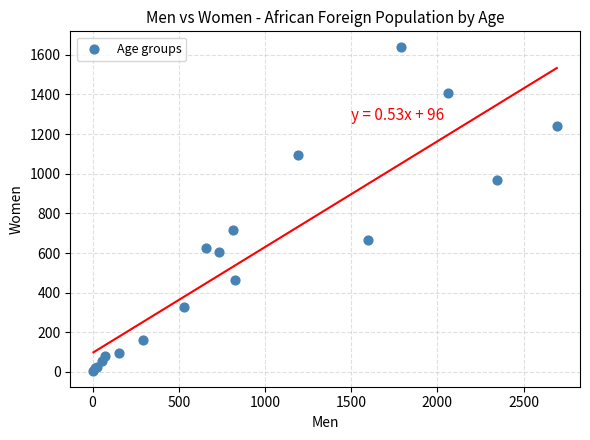

What Y value in the scatter plot is closest to 822?

717